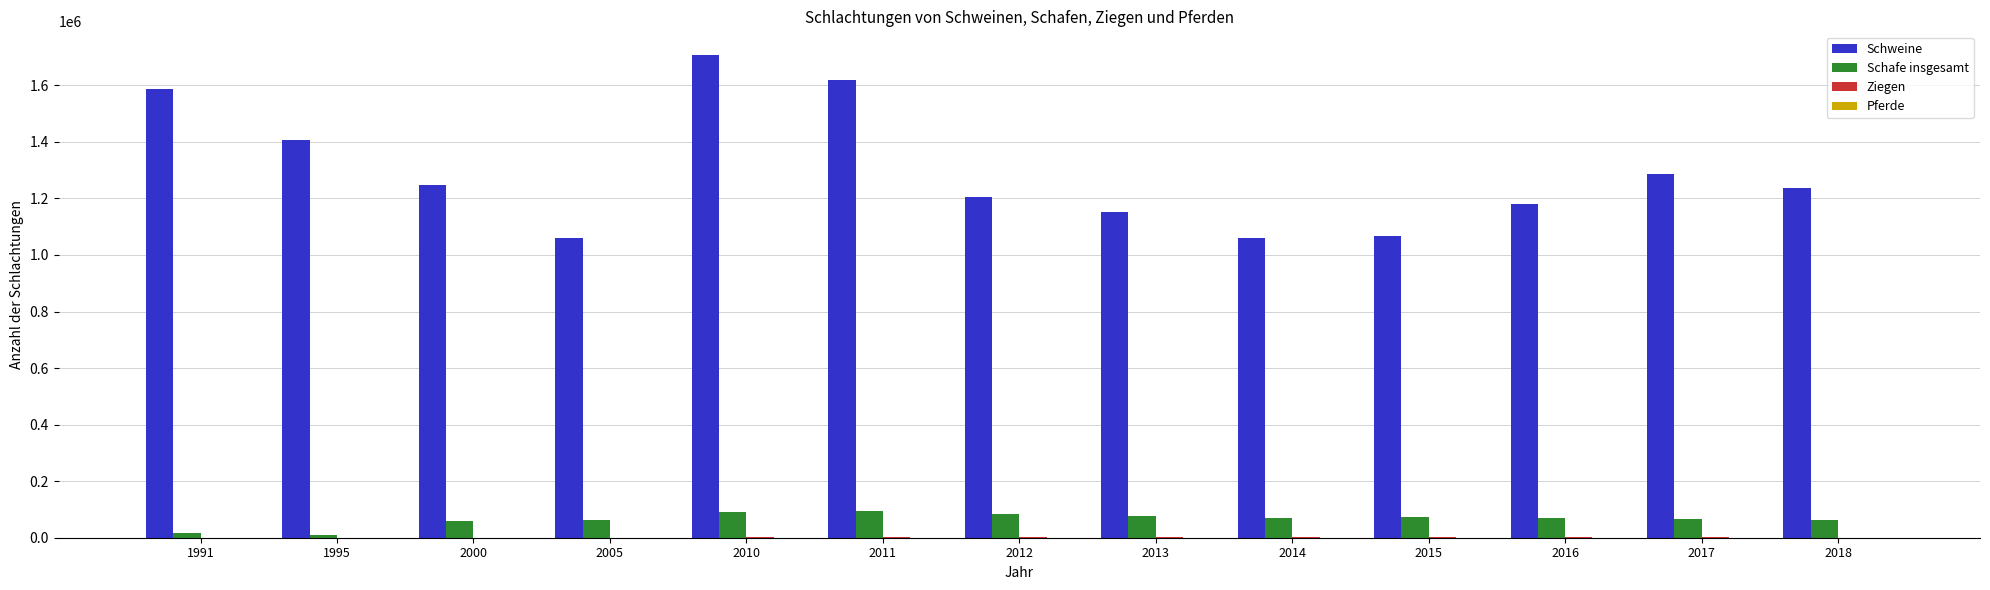

Which series has the largest total across all categories?

Schweine